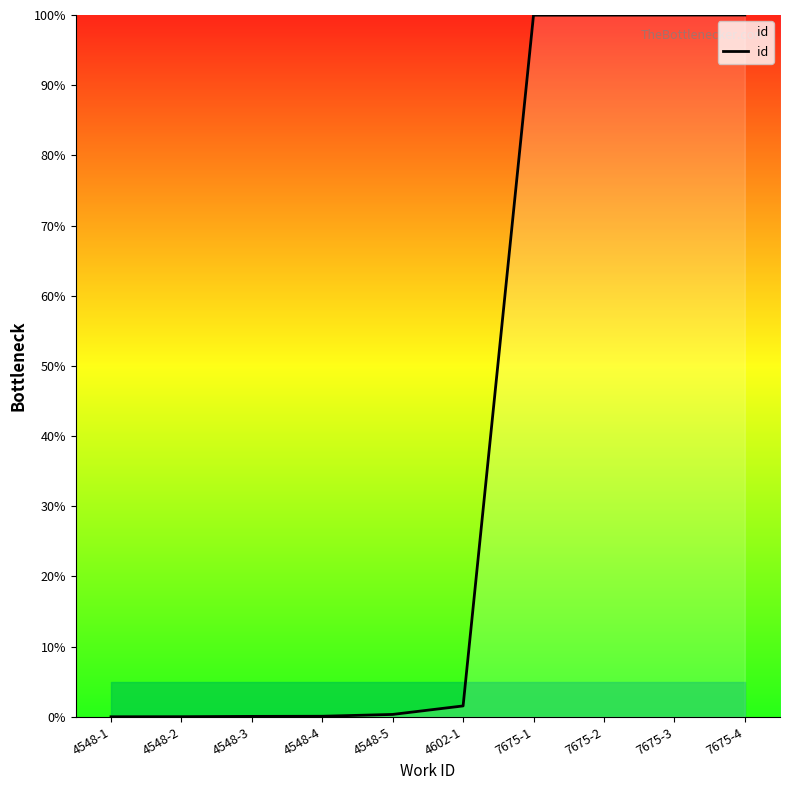

What is the greatest value displayed?

100.0